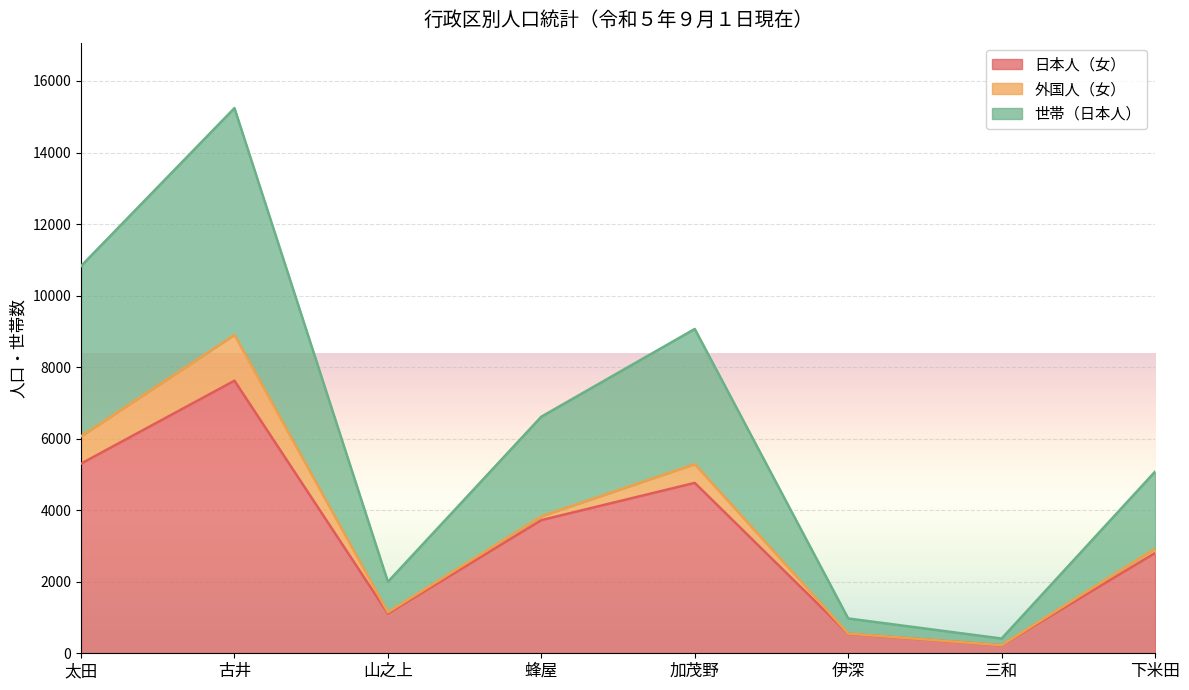

In 世帯（日本人）, how many points are higher than both neighbors (excluding endpoints)?

2